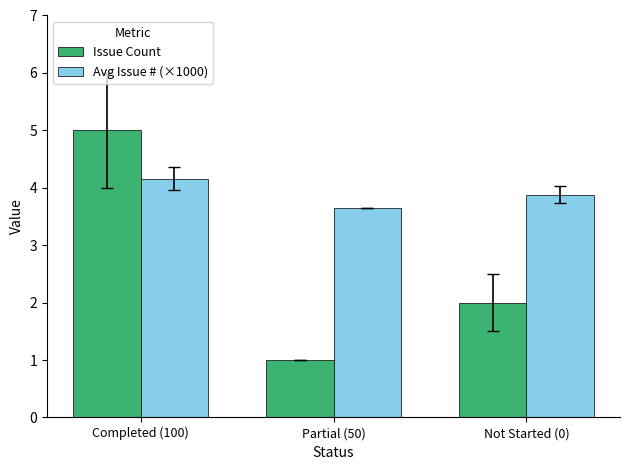

Is the value of Avg Issue # (×1000) at Partial (50) greater than the value of Issue Count at Partial (50)?

Yes